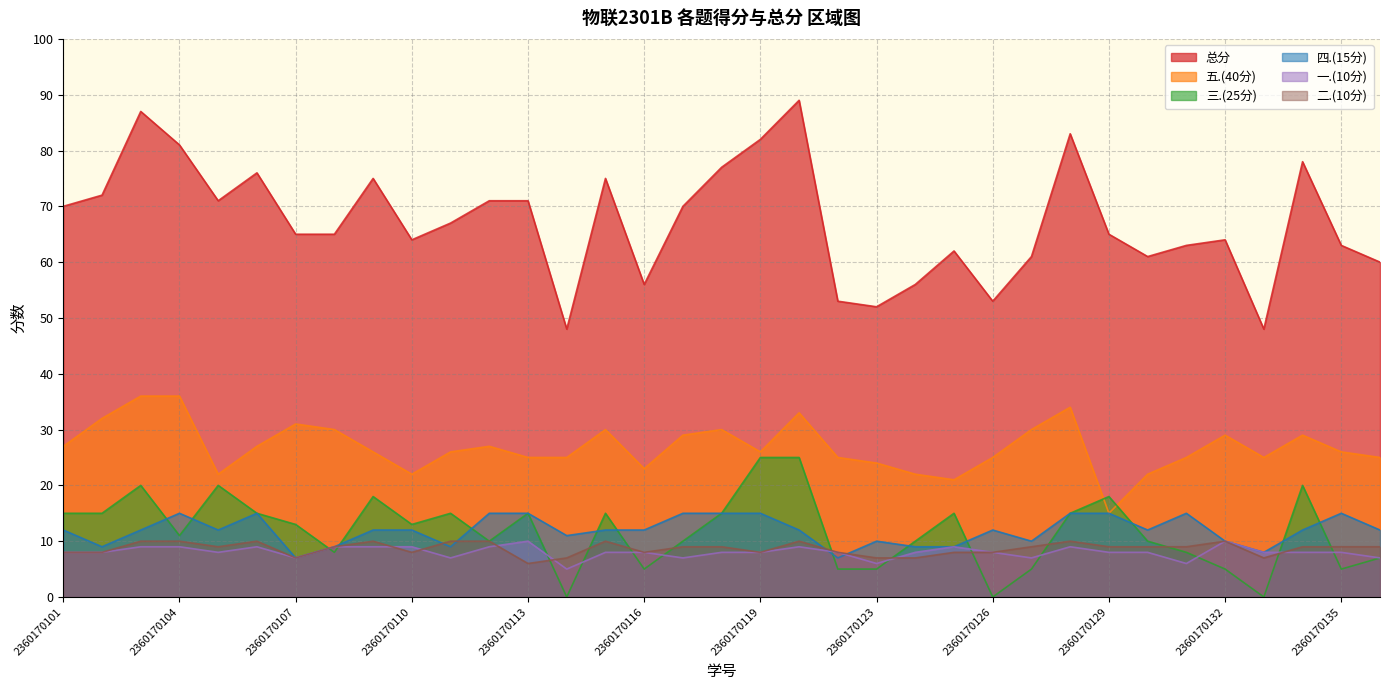

Which category has the highest value across all series?

2360170120